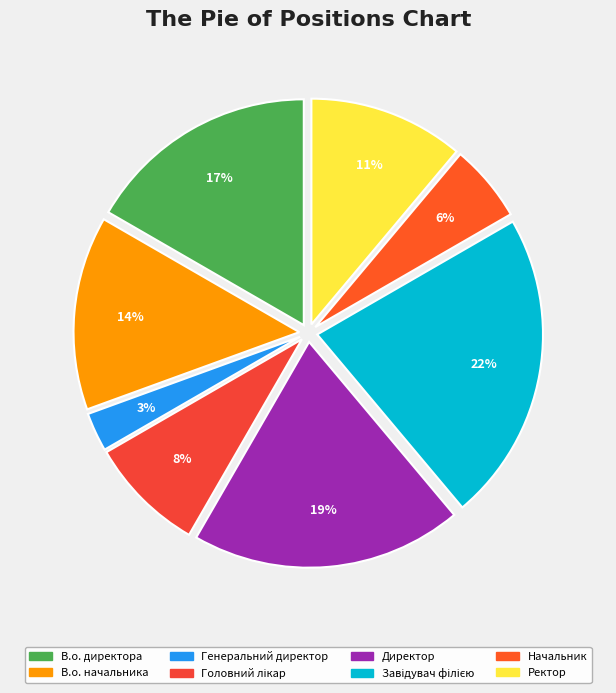

Rank the categories by value from highest to lowest.

Завідувач філією, Директор, В.о. директора, В.о. начальника, Ректор, Головний лікар, Начальник, Генеральний директор